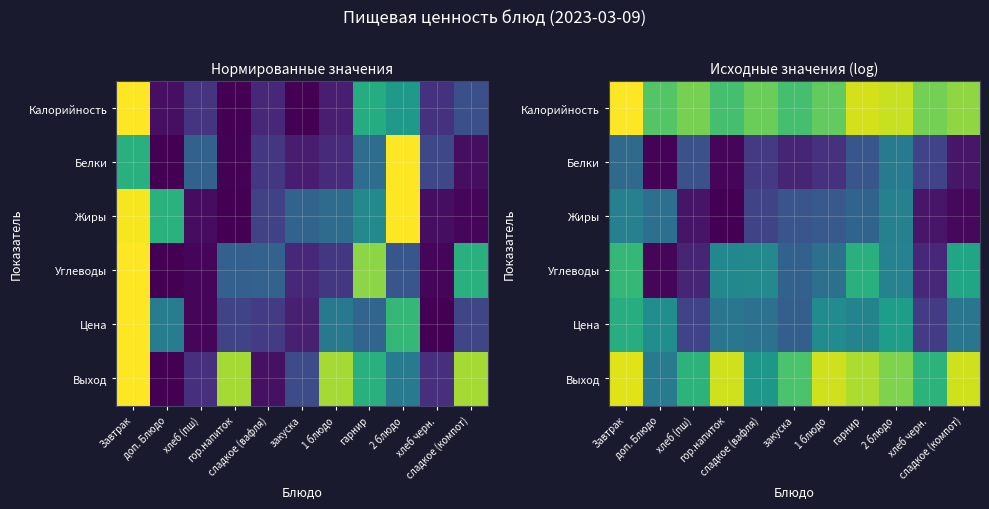

At which label does Углеводы reach its minimum?

доп. Блюдо